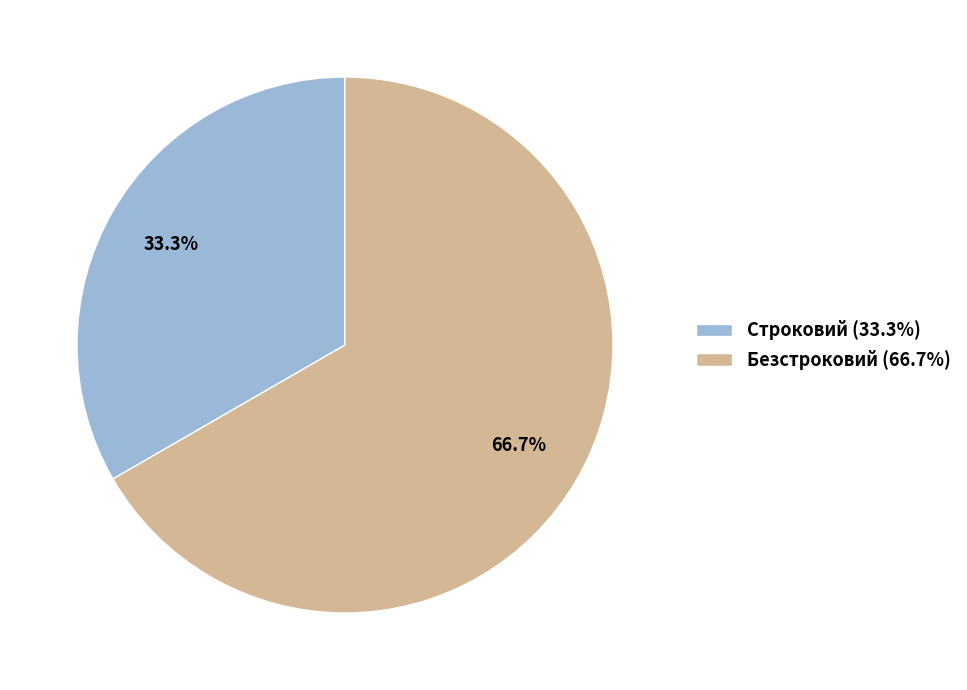

Which slice is the smallest?

Строковий